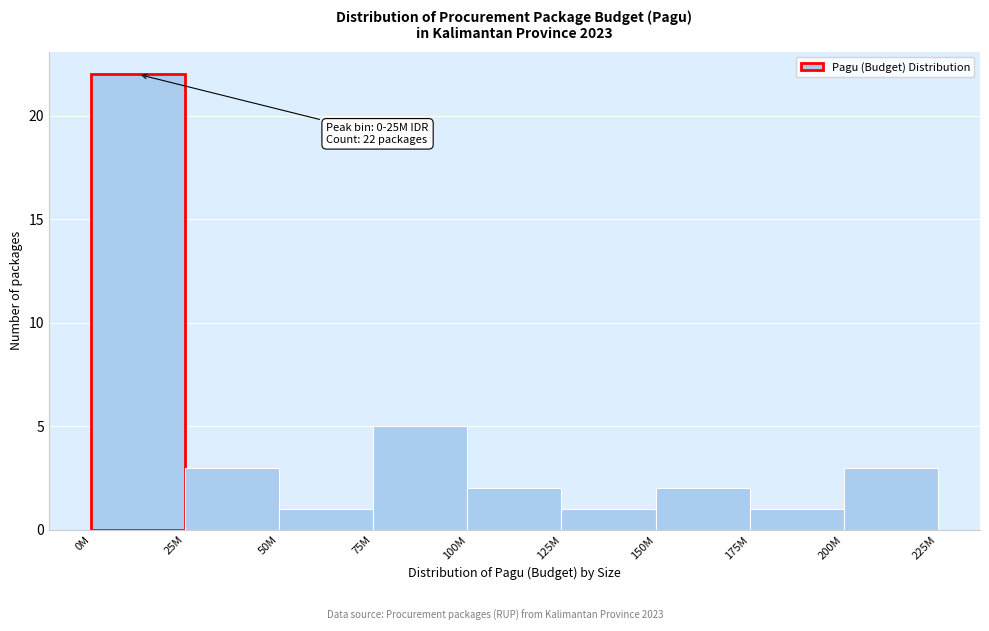

Reading left to right, transcribe all the data shown in this chart.

0M=22	25M=3	50M=1	75M=5	100M=2	125M=1	150M=2	175M=1	200M=3